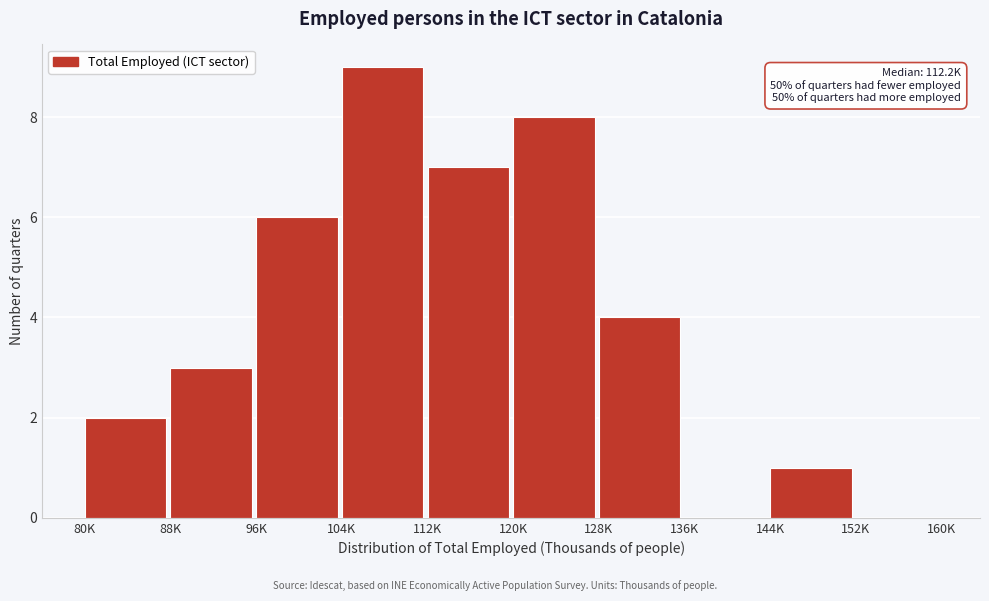

Reading left to right, extract all data points from this chart.

80K=2	88K=3	96K=6	104K=9	112K=7	120K=8	128K=4	136K=0	144K=1	152K=0